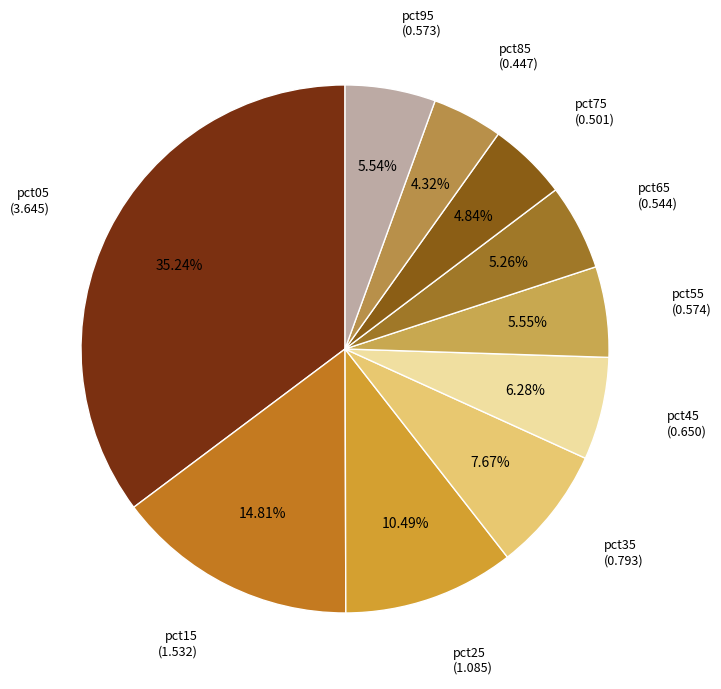

True or false: pct25 accounts for 10% of the total.

True